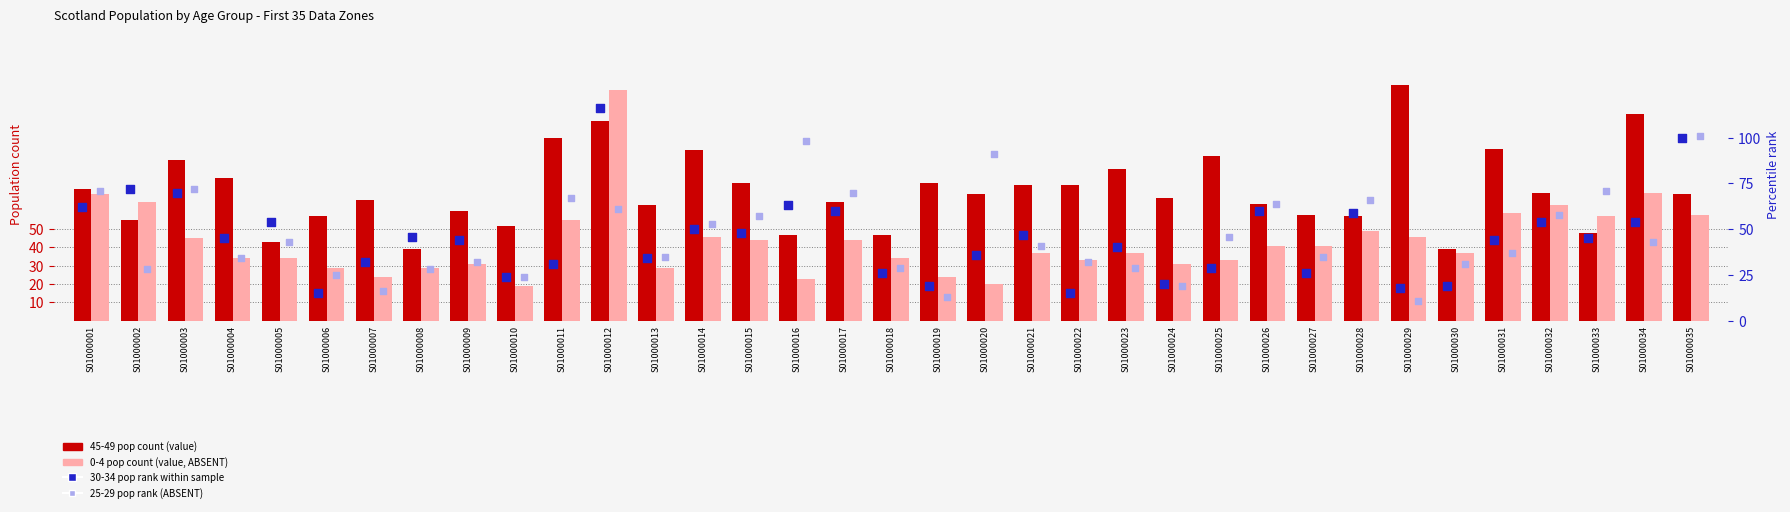

Which series has the widest spread of Y values?

0-4 age pop (value)